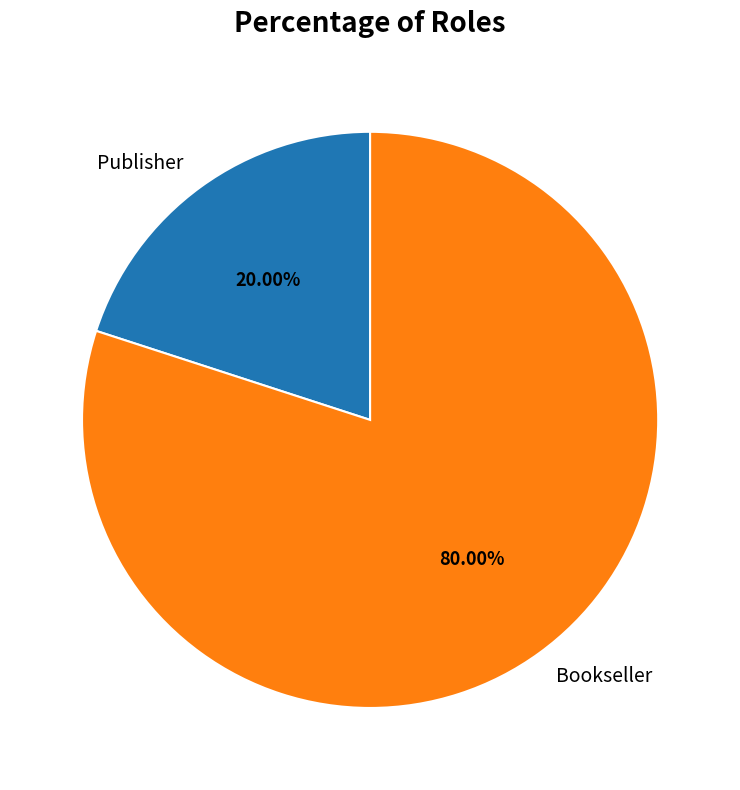

What percentage is the Bookseller slice, to the nearest percent?

80%